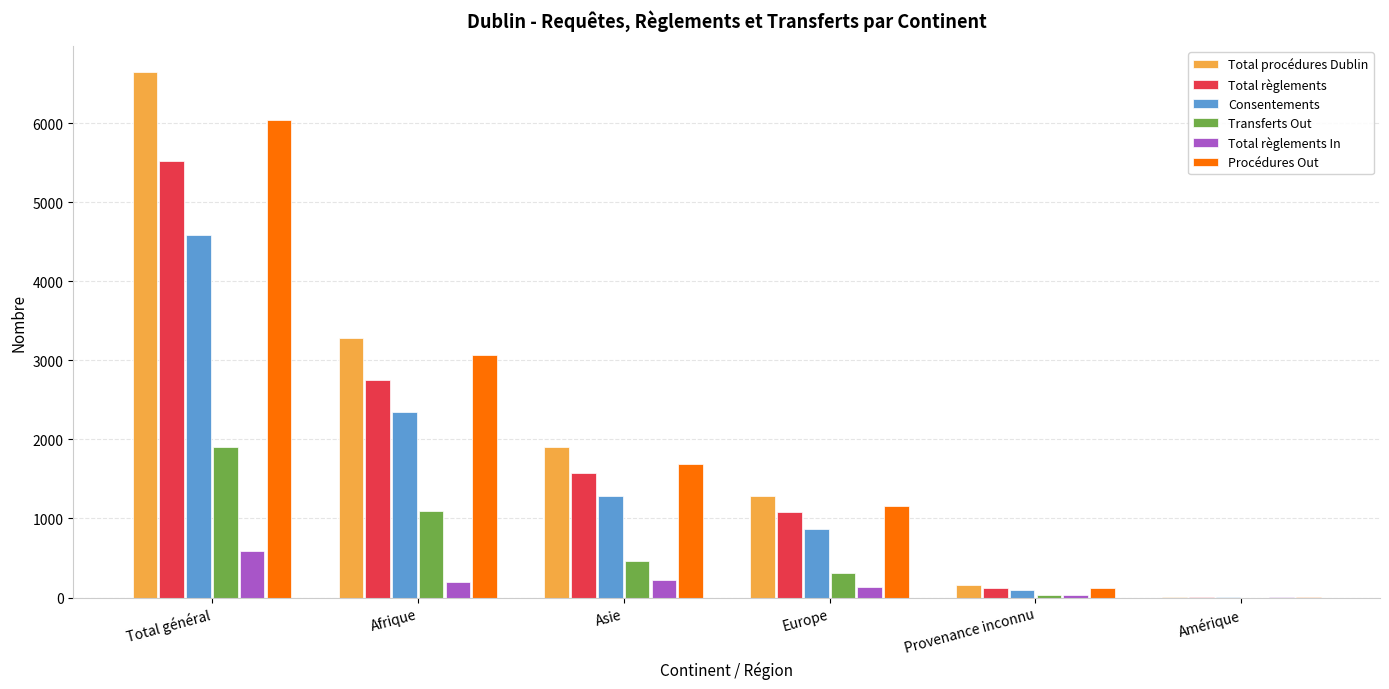

What is the sum of all Total procédures Dublin values?

13292